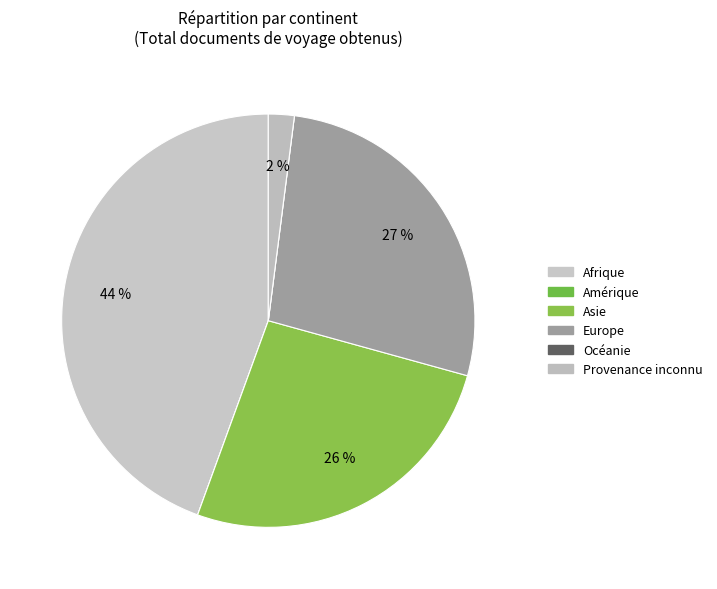

What percentage is the Asie slice, to the nearest percent?

26%